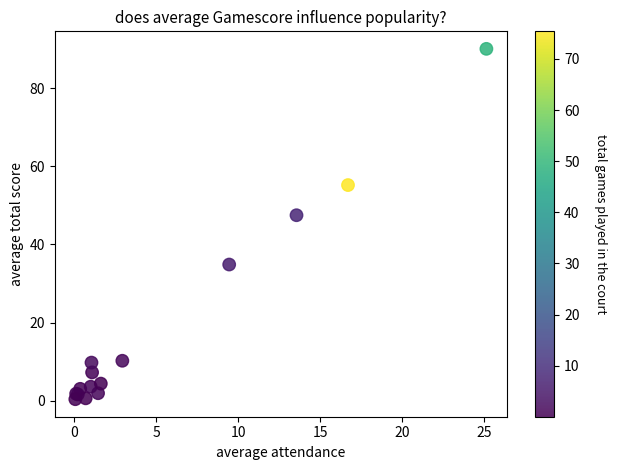

What Y value in the scatter plot is closest to 45?

47.5